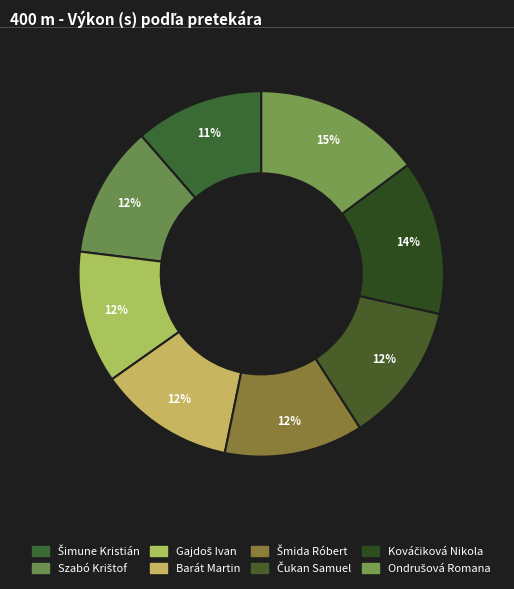

How many slices are in this pie chart?

8